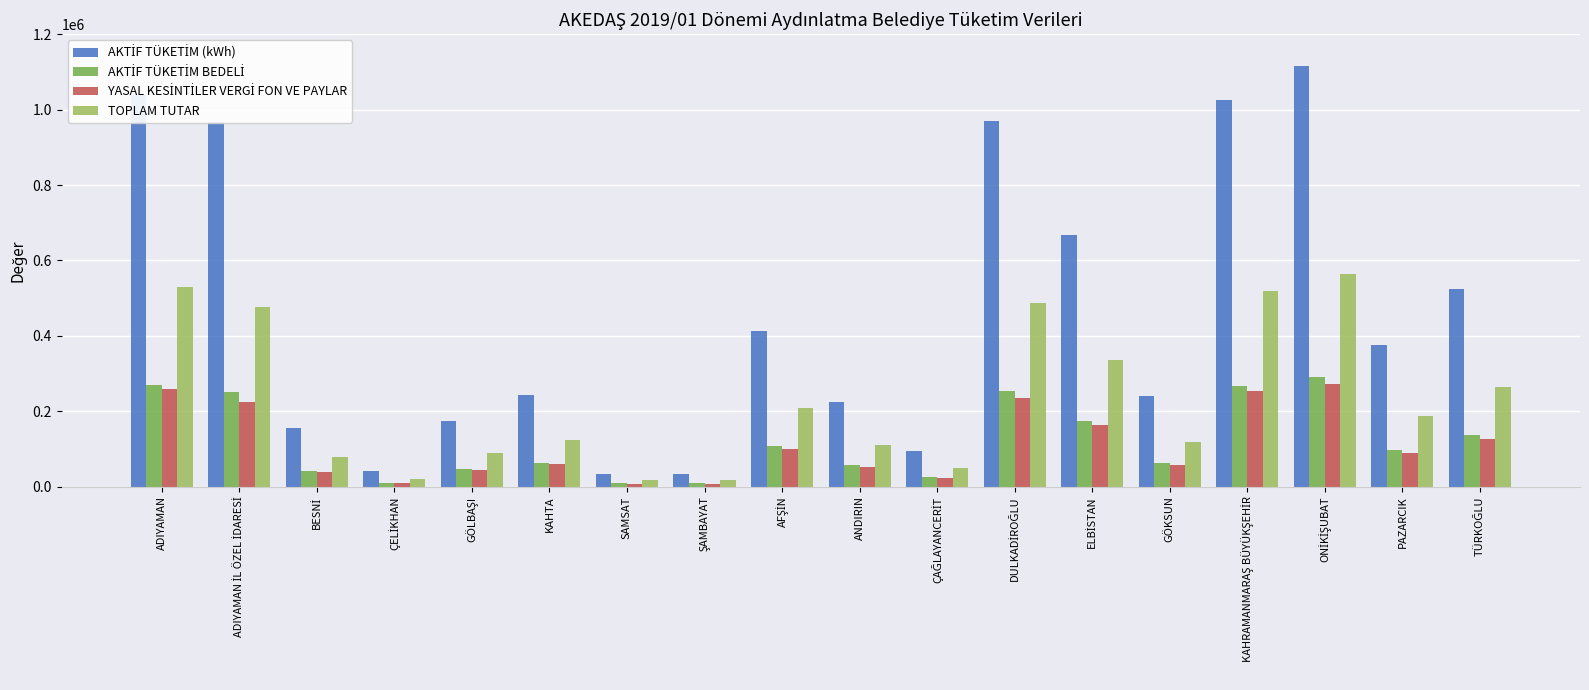

What is the greatest value displayed?

1115354.8